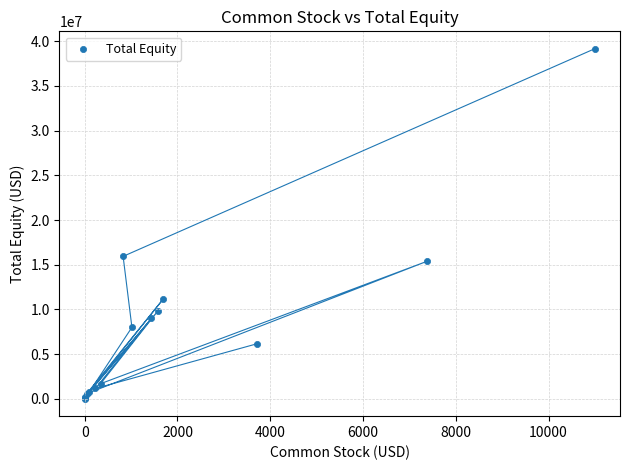

What Y value in the scatter plot is closest to 19587739?

15939106